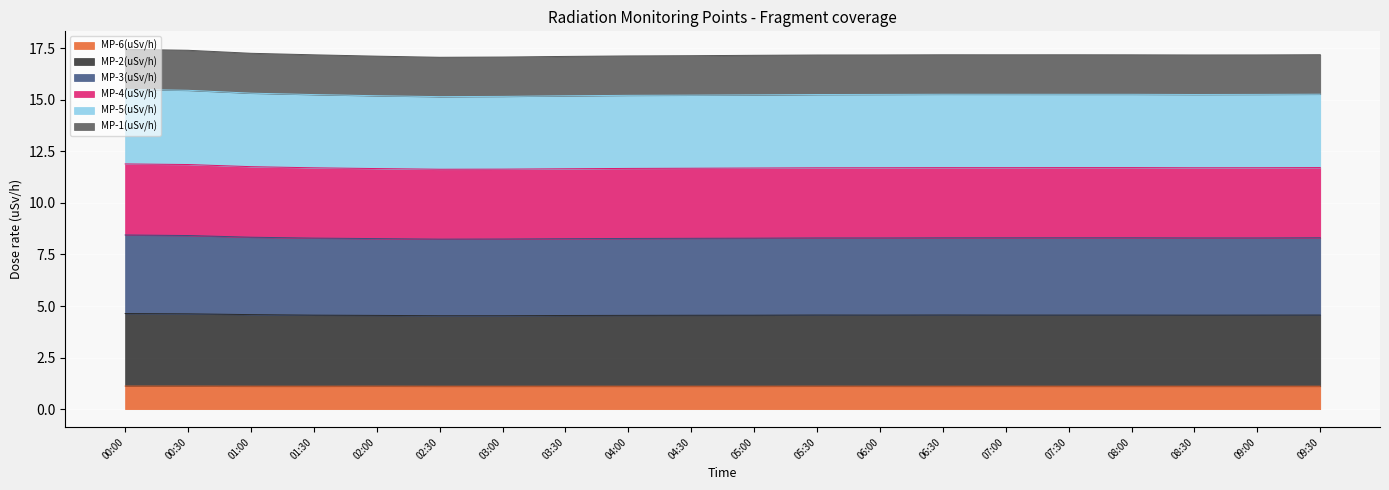

The value of MP-4(uSv/h) at 00:30 is 9.0. True or false?

False